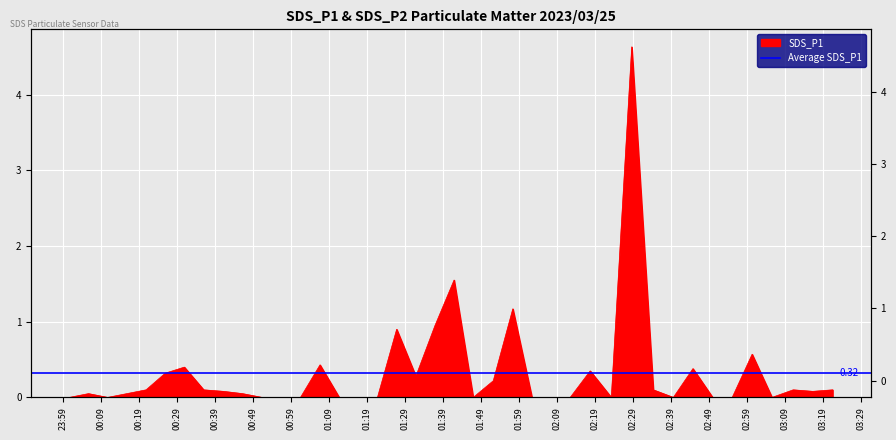

How many values are above zero?

23